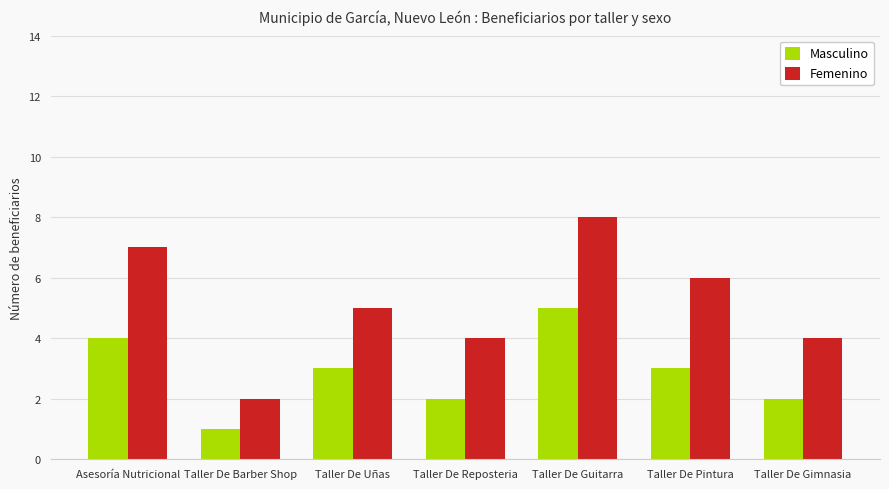

Does the chart contain any negative values?

No